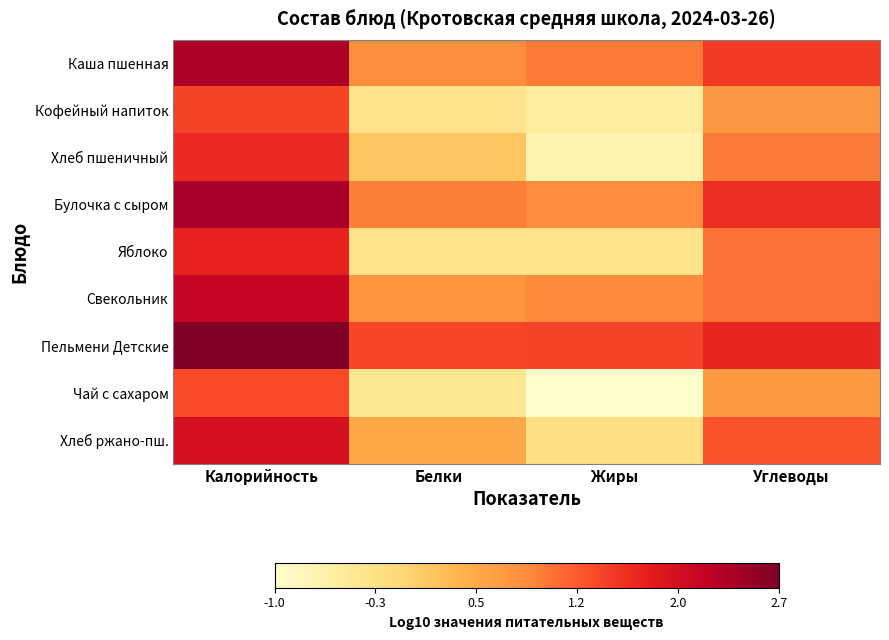

Between Белки and Углеводы, which series saw the biggest shift?

Яблоко